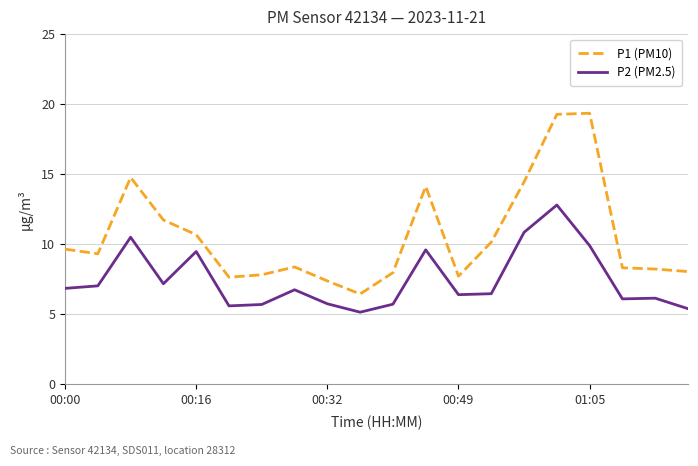

What is the maximum value for P2 (PM2.5)?

12.8